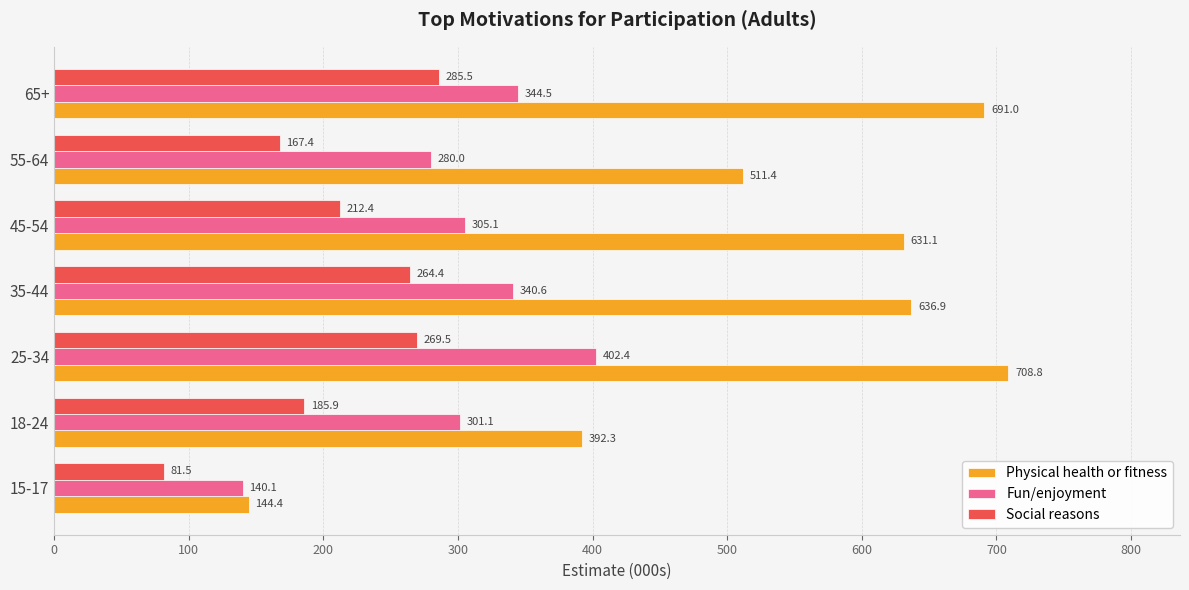

Which series has the largest range (max minus min)?

Physical health or fitness